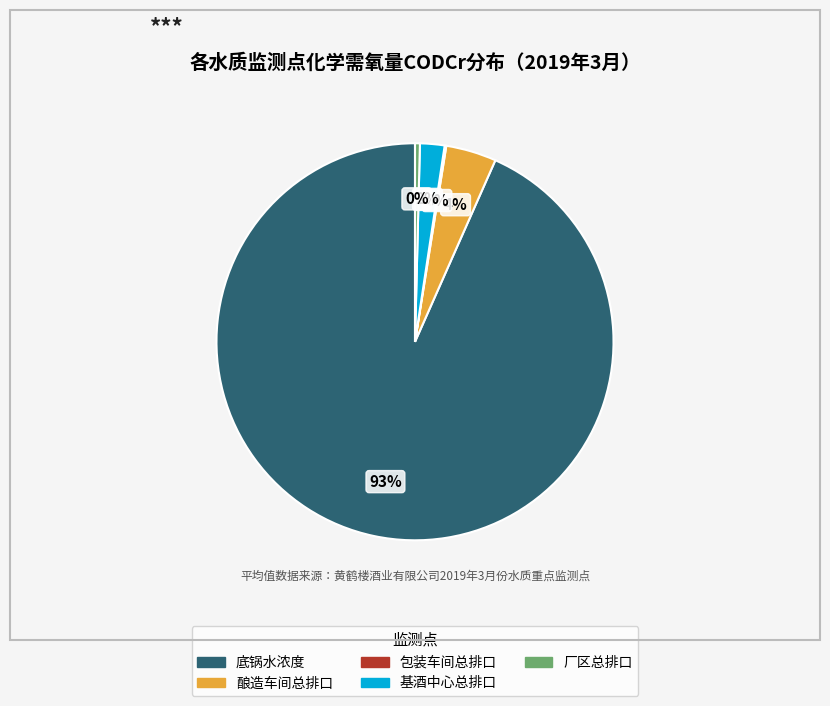

To the nearest percent, what is the average slice percentage?

20%